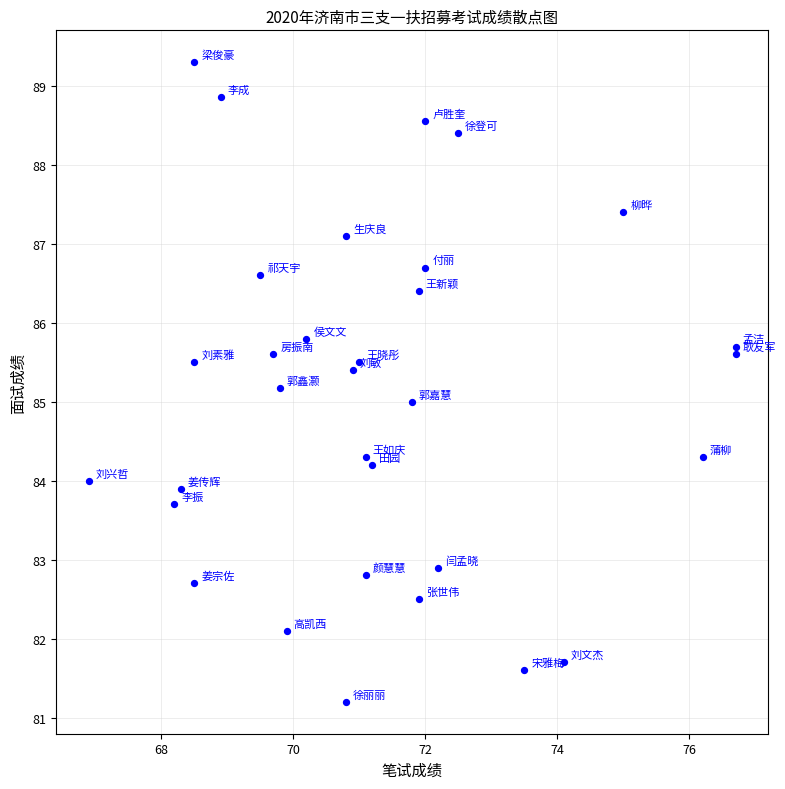

What is the range of X values (max minus min)?

9.8